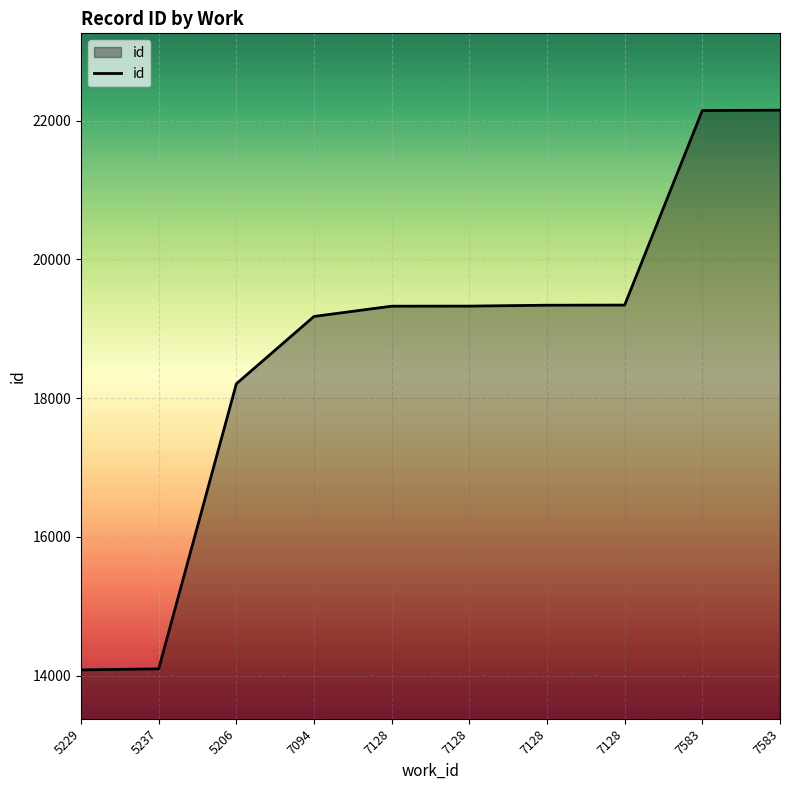

Count the number of categories in the chart.

10